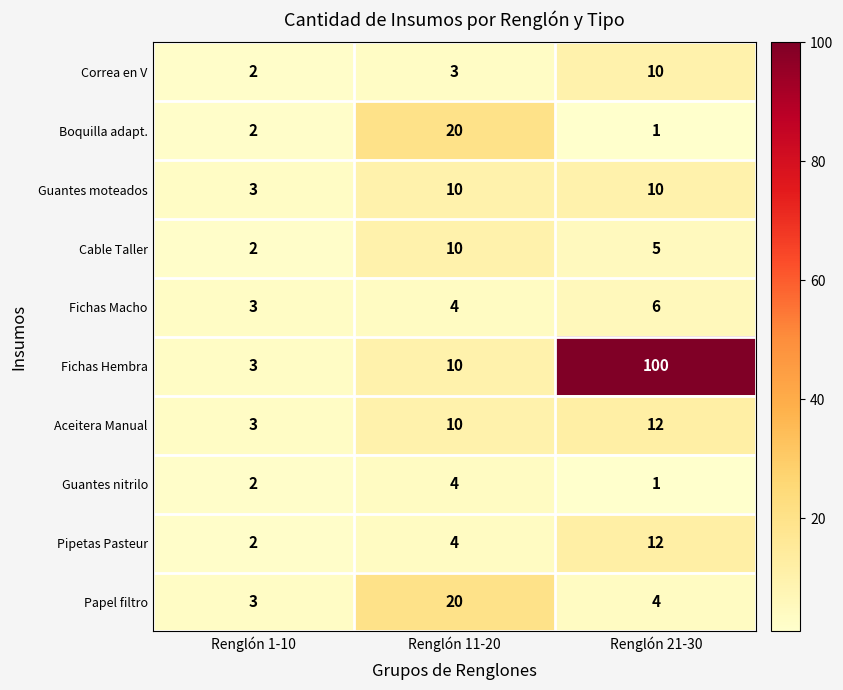

Which series has the largest range (max minus min)?

Fichas Hembra